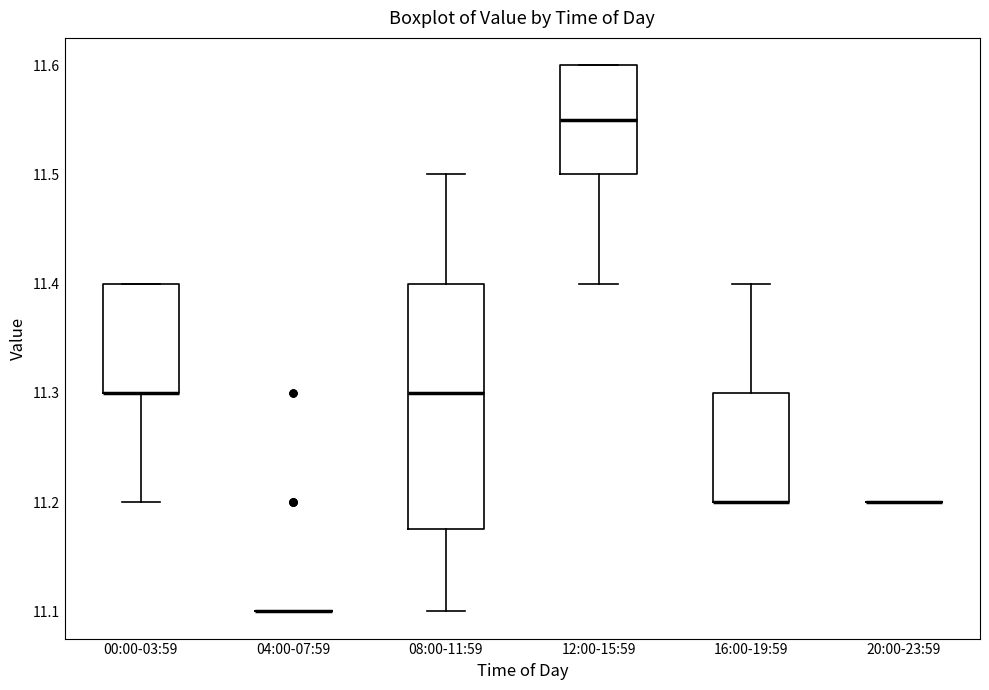

Reading left to right, read every box against the y-axis: the position of its median line, the range the box covers, and the ends of its whiskers. The values are not printed on the chart, so give them approximately, as read against the axis.

00:00-03:59: median 11.30 (drawn on the box's lower edge), box 11.30 to 11.40, whiskers 11.20 to 11.40
04:00-07:59: box collapsed to a line at 11.10, whiskers 11.10 to 11.10
08:00-11:59: median 11.30, box 11.18 to 11.40, whiskers 11.10 to 11.50
12:00-15:59: median 11.55, box 11.50 to 11.60, whiskers 11.40 to 11.60
16:00-19:59: median 11.20 (drawn on the box's lower edge), box 11.20 to 11.30, whiskers 11.20 to 11.40
20:00-23:59: box collapsed to a line at 11.20, whiskers 11.20 to 11.20